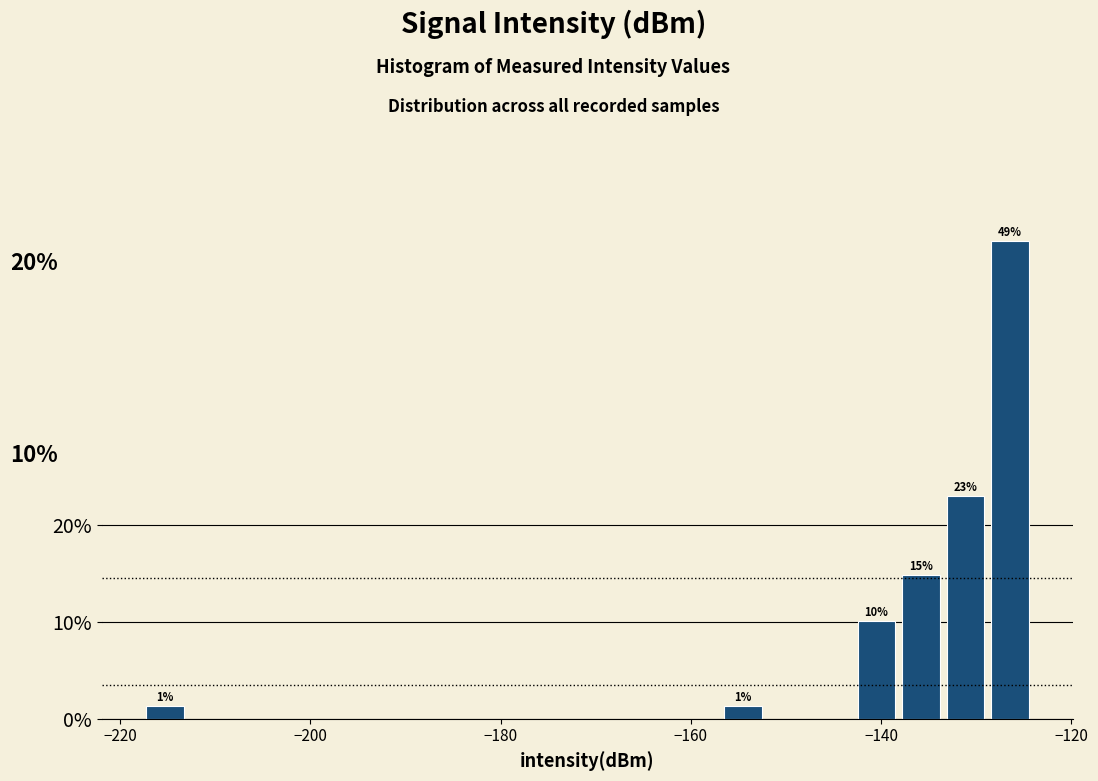

Read against the x-axis, roughly where is the centre of the tallest bar?

-126